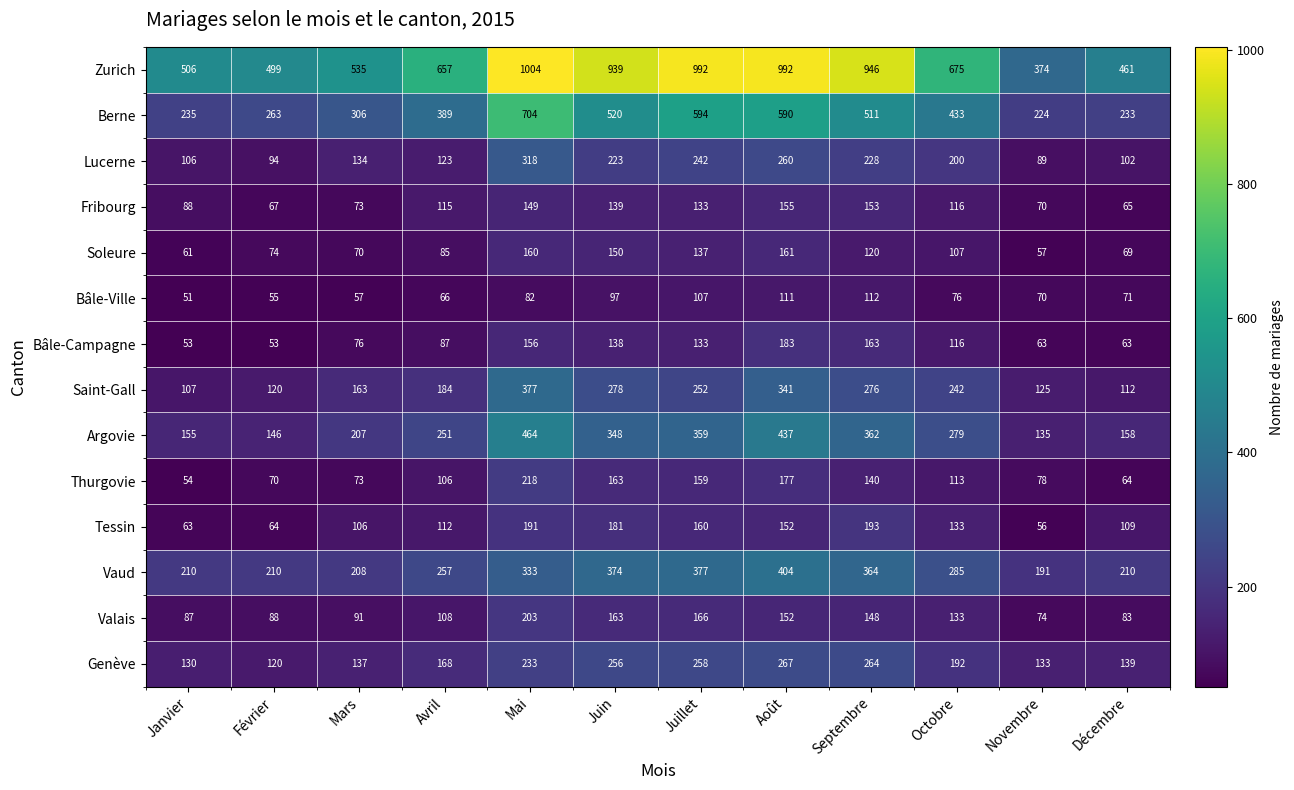

What is the average value of the Tessin series?

127